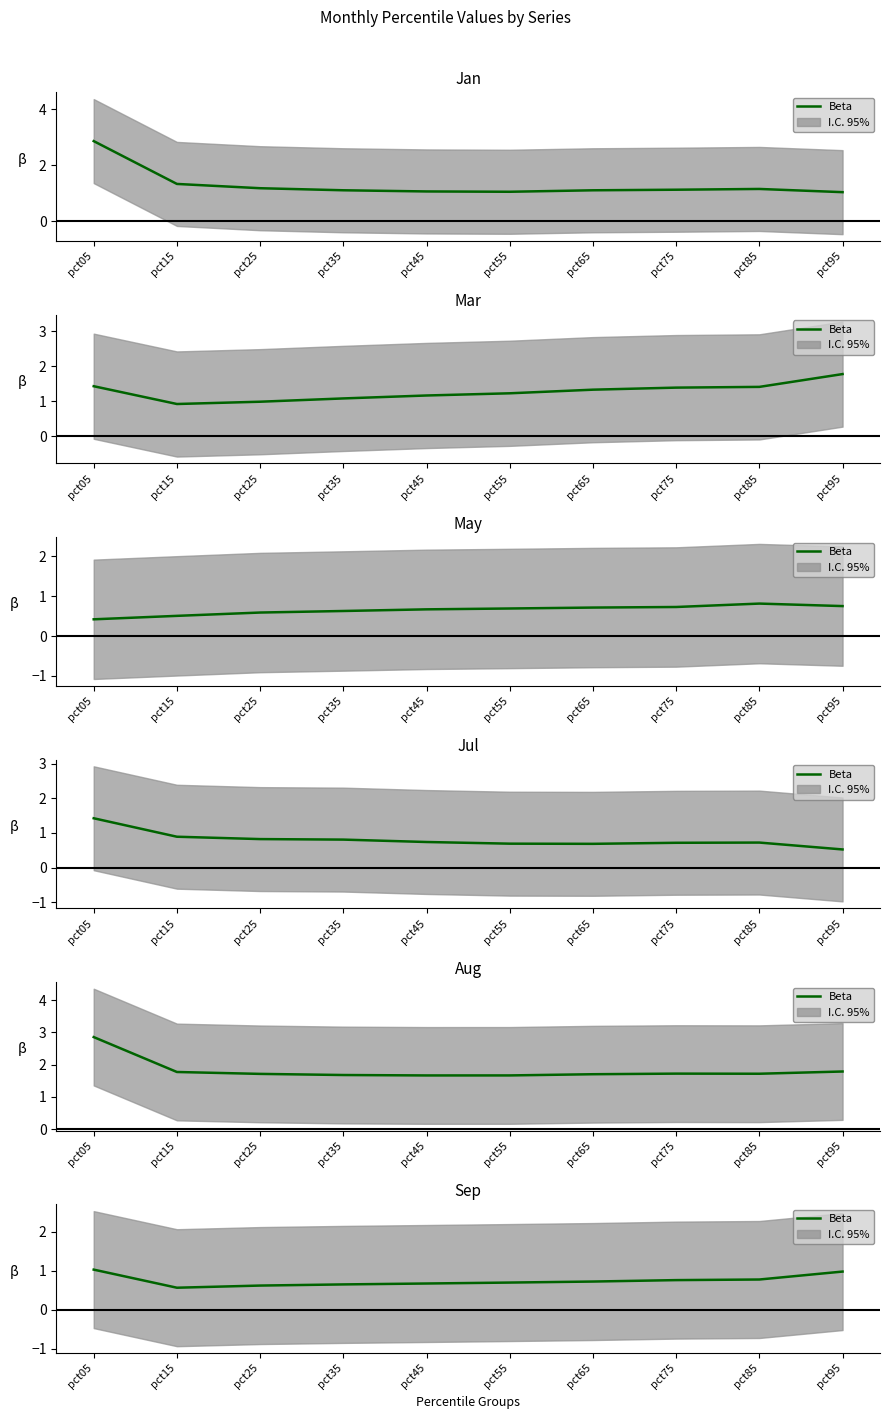

The value at pct75 is 0.8. True or false?

True